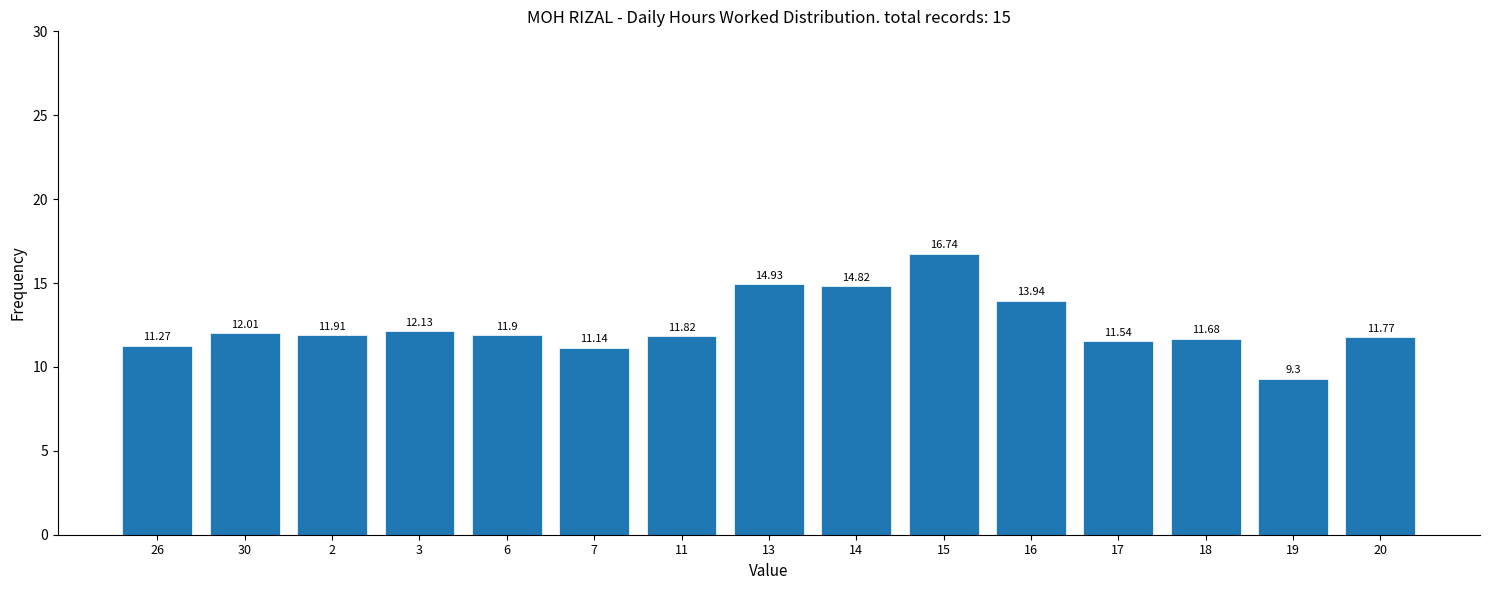

What is the change in value from 17 to 20?

+0.2